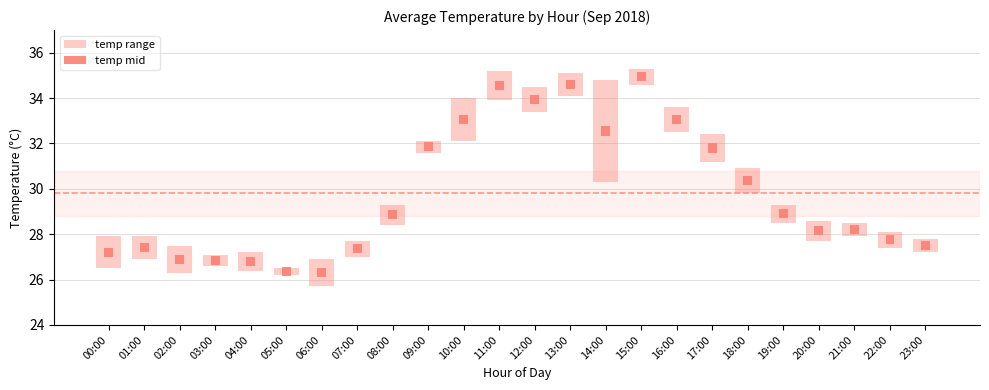

Rank the series by their maximum value, from highest to lowest.

temp range, temp mid